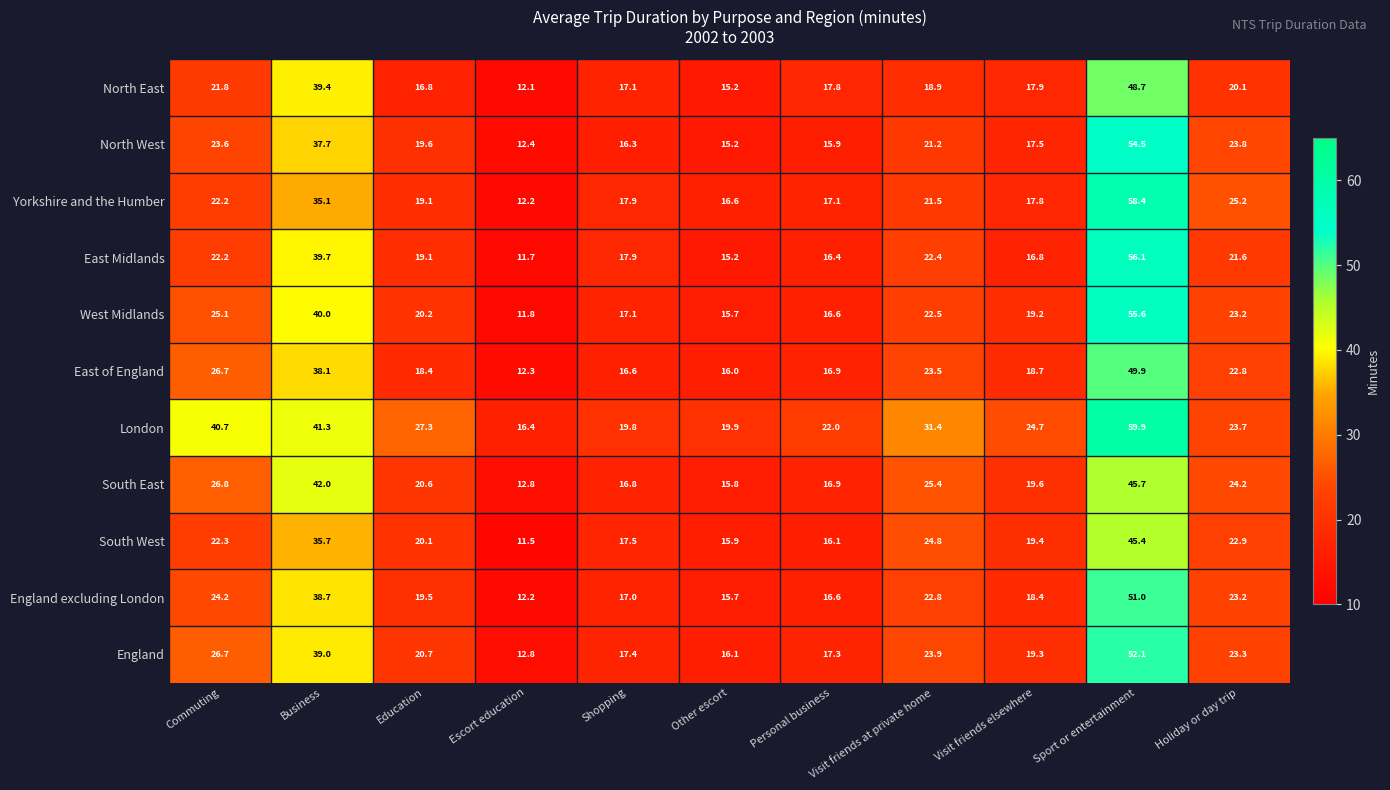

What is the maximum value shown in the chart?

59.9